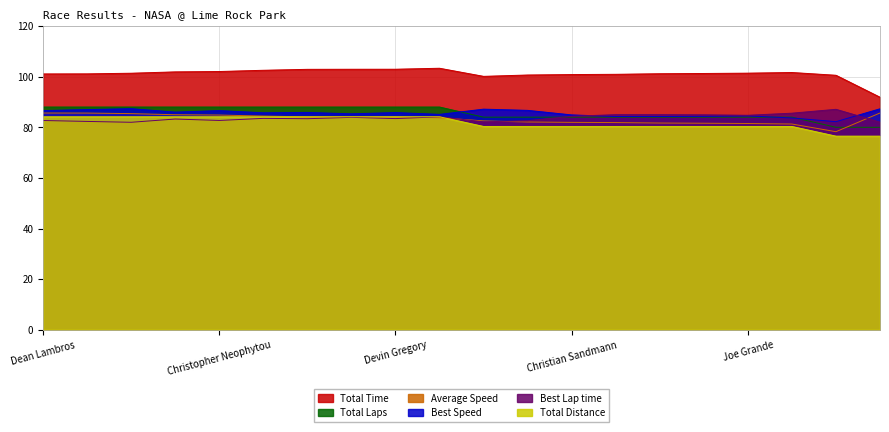

At which category is the sum across all series the highest?

Jeffrey Lombardo